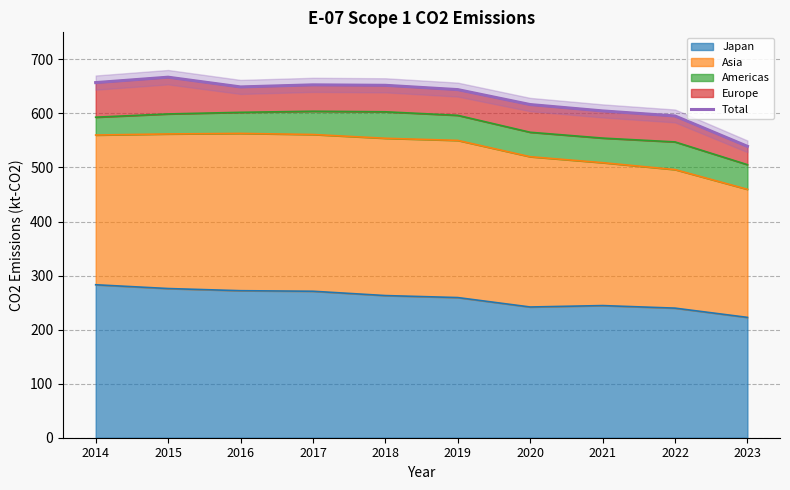

What is the value of the 6th point from the left?

644.0